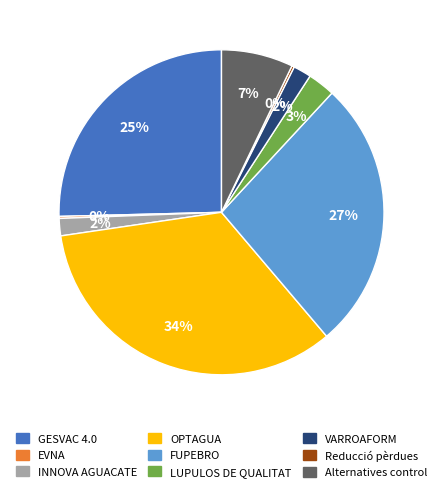

The VARROAFORM slice represents 2% of the pie. True or false?

True